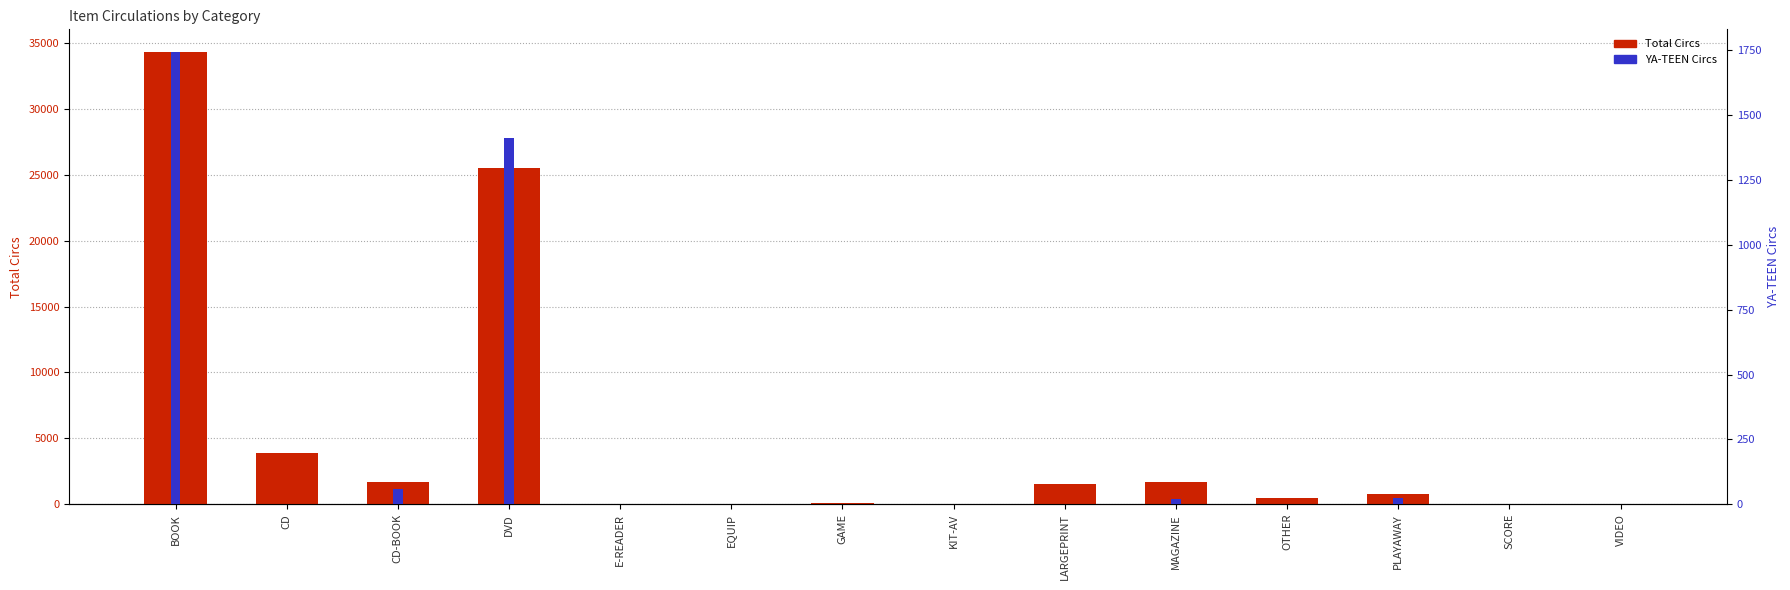

What are all the series names shown in the legend?

Total Circs, YA-TEEN Circs